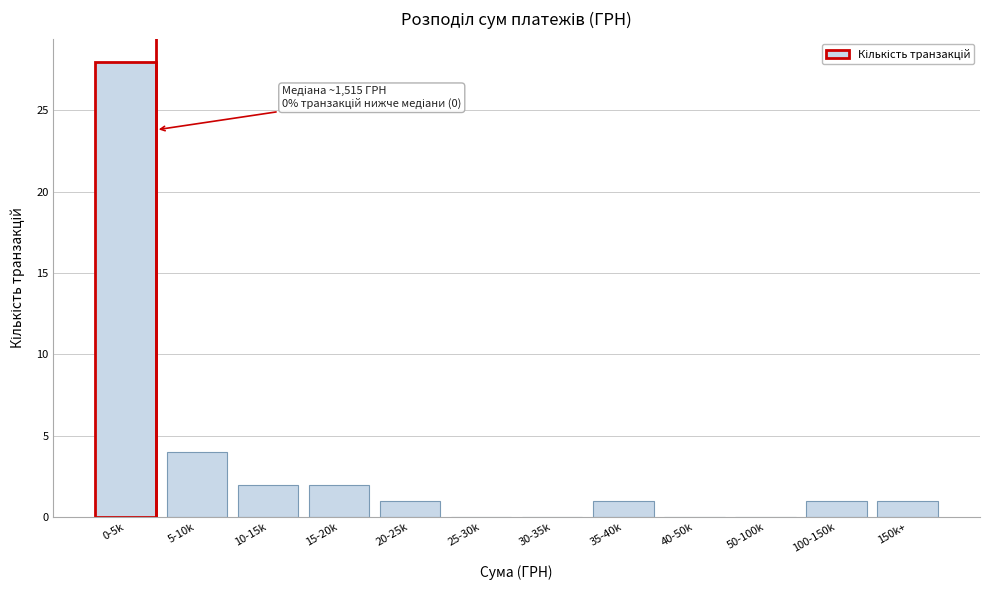

Reading left to right, transcribe all the data shown in this chart.

0-5k=28	5-10k=4	10-15k=2	15-20k=2	20-25k=1	25-30k=0	30-35k=0	35-40k=1	40-50k=0	50-100k=0	100-150k=1	150k+=1